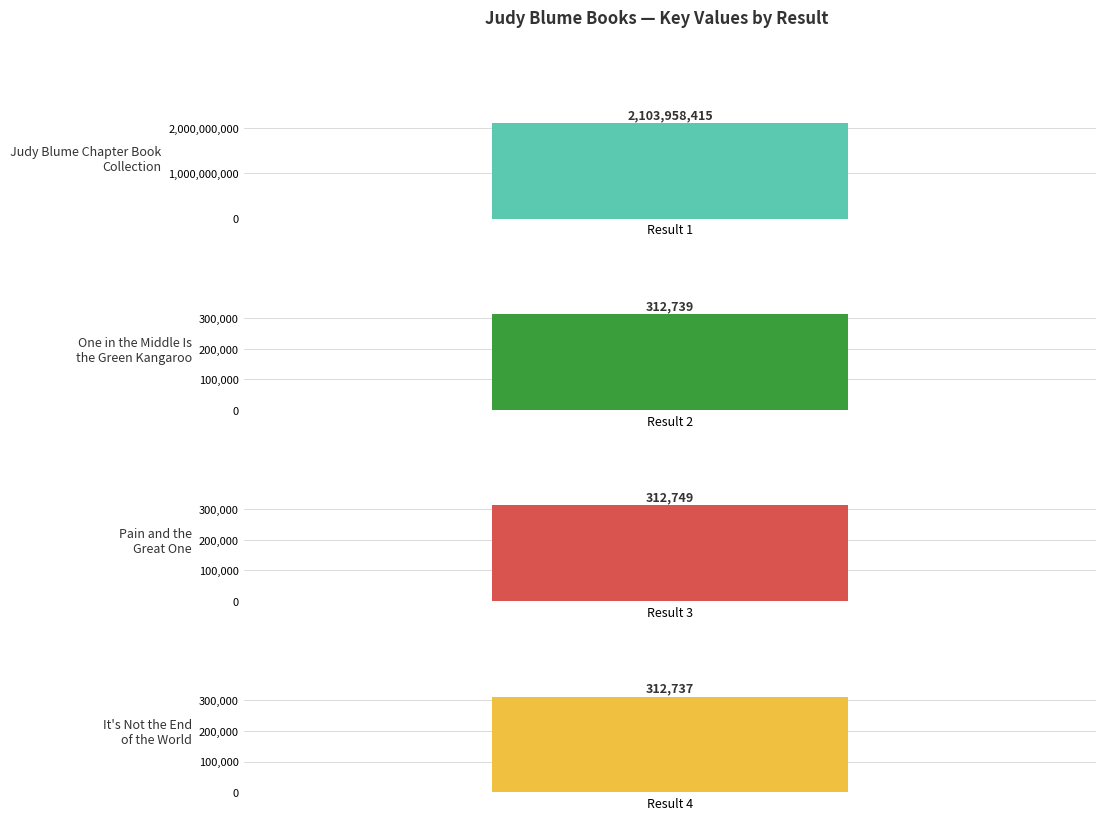

Reading left to right, extract all data points from this chart.

2103958415	312739	312749	312737